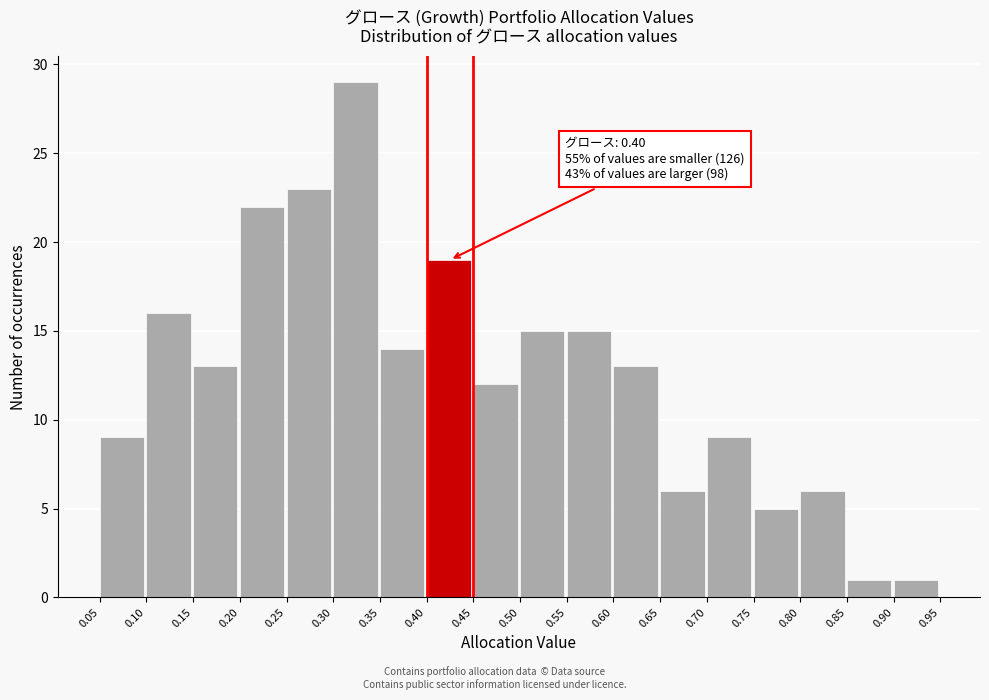

Over which range of the x-axis is the bar tallest?

0.30 to 0.35